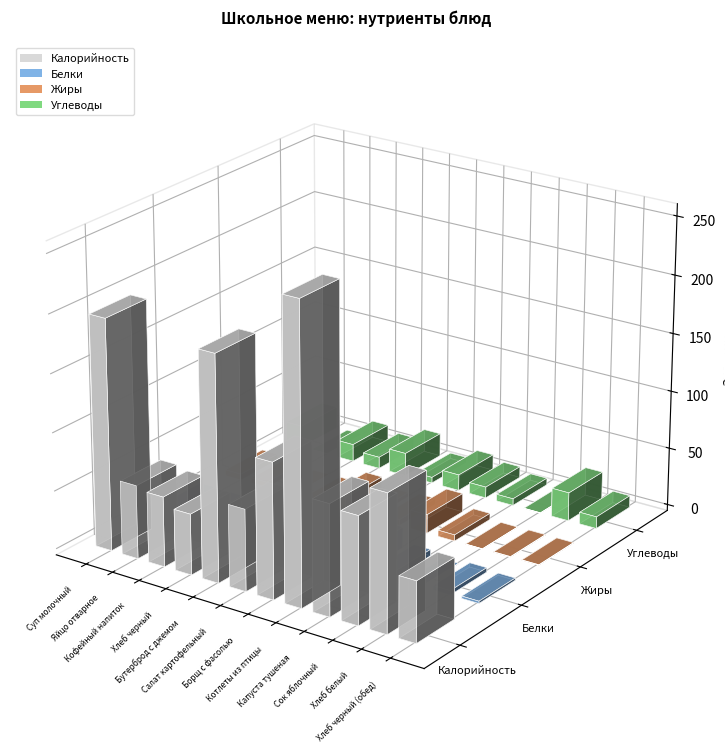

Rank the series at Сок яблочный from lowest to highest value.

Жиры, Углеводы, Белки, Калорийность